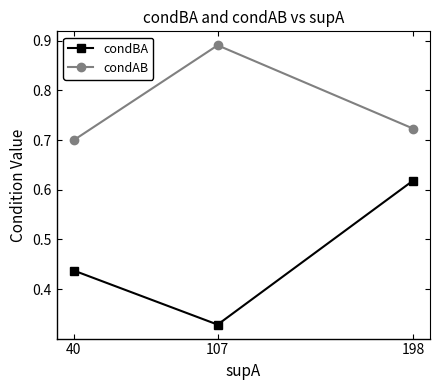

Which series has the widest spread of values?

condBA